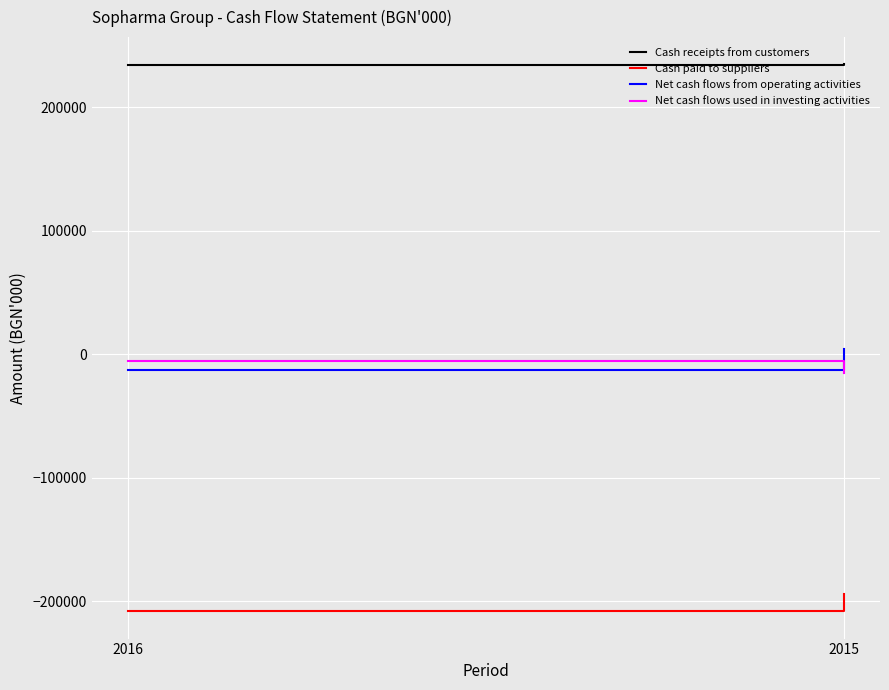

How many Cash paid to suppliers values are between -208121 and -194209?

2